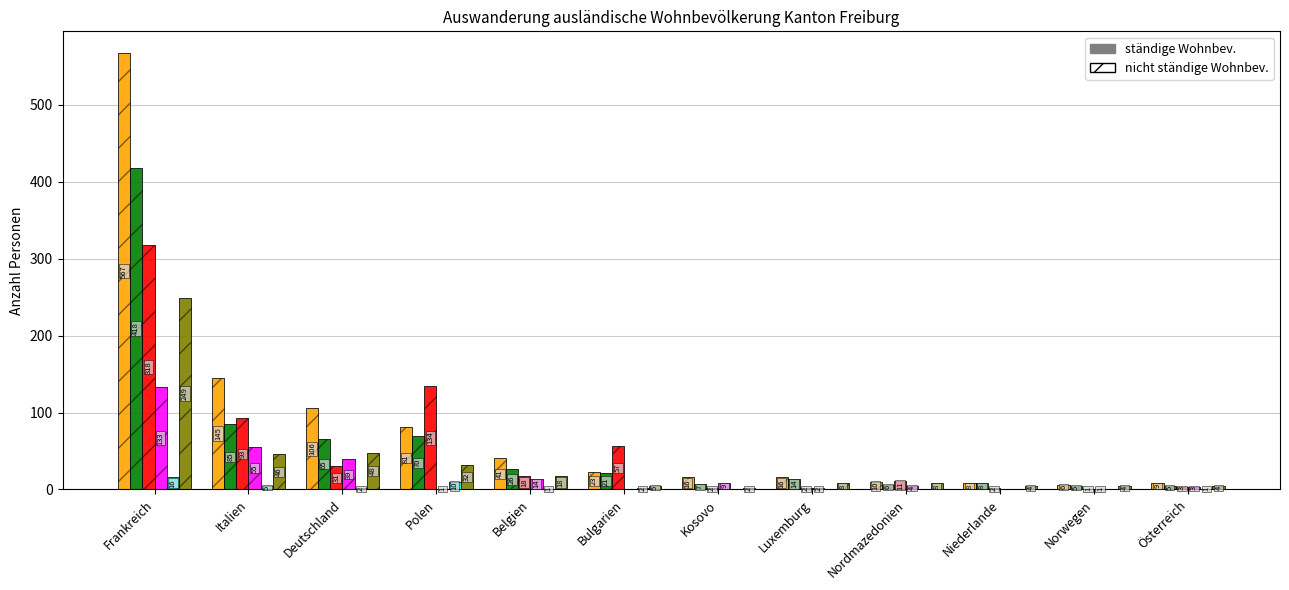

What is the sum of the Niedergelassene (C) values at Deutschland and Norwegen?

40